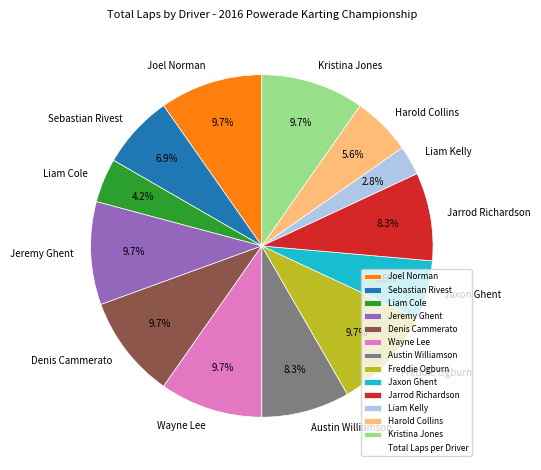

True or false: Harold Collins accounts for 6% of the total.

True